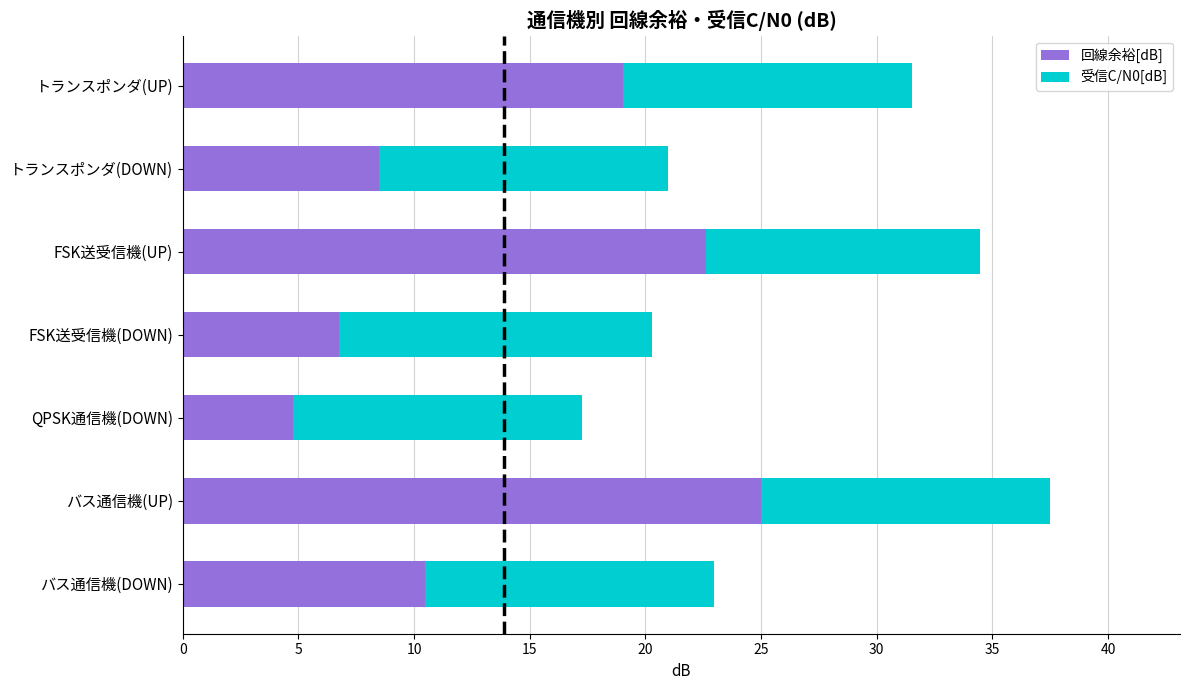

What is the minimum value for 回線余裕[dB]?

4.8